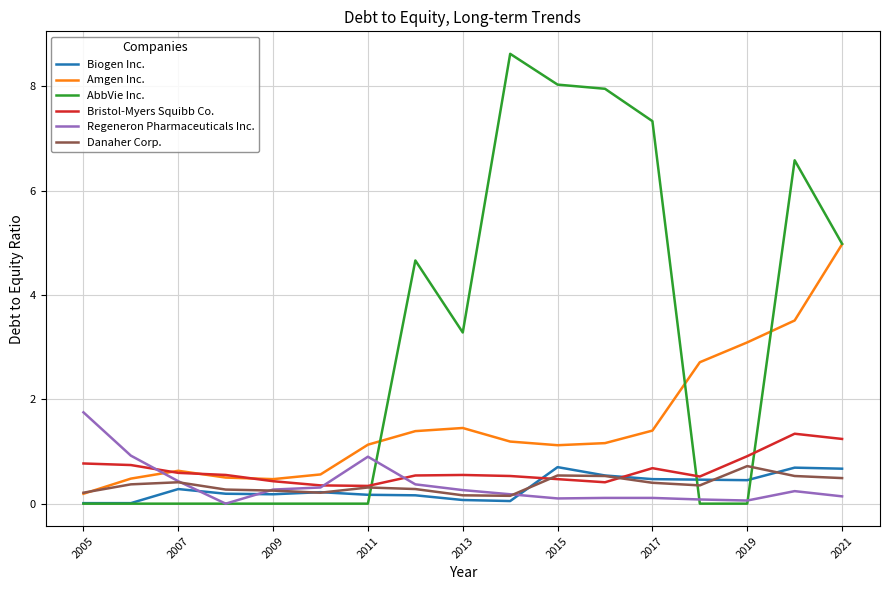

How many intersections are there between Bristol-Myers Squibb Co. and Regeneron Pharmaceuticals Inc.?

3